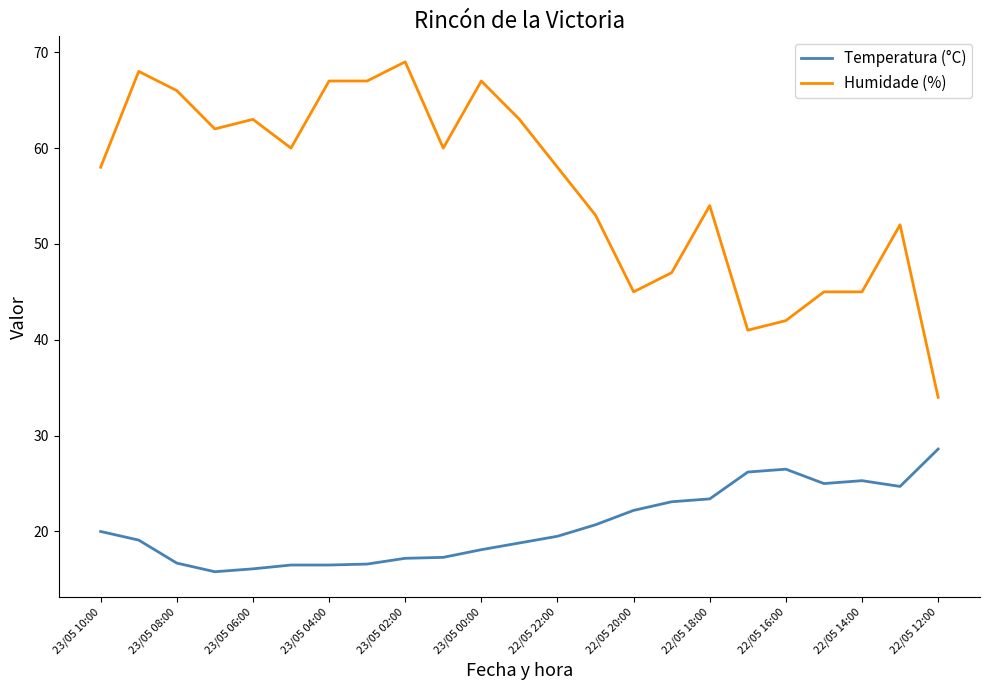

List the series in order of their peak value, lowest first.

Temperatura (°C), Humidade (%)